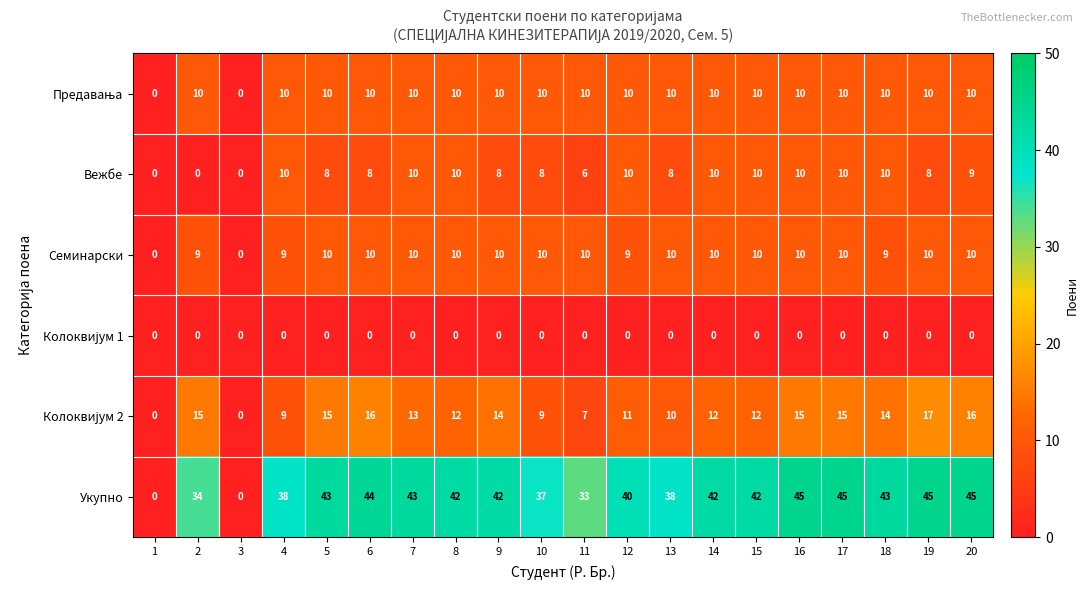

What is the total value across all series at 5?

86